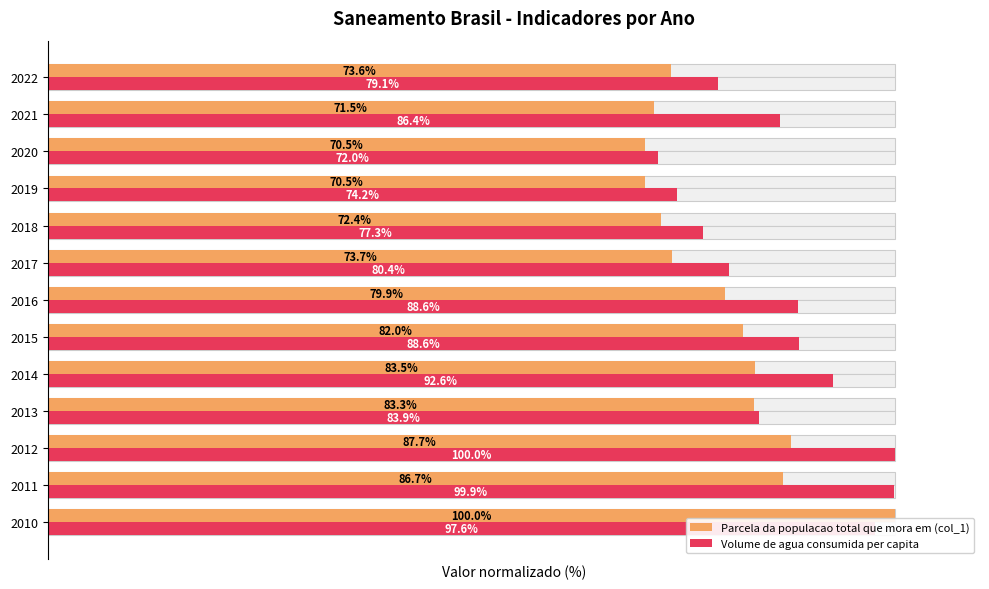

Is it true that Parcela da populacao total que mora em (col_1) equals 100.0 at 2010?

True